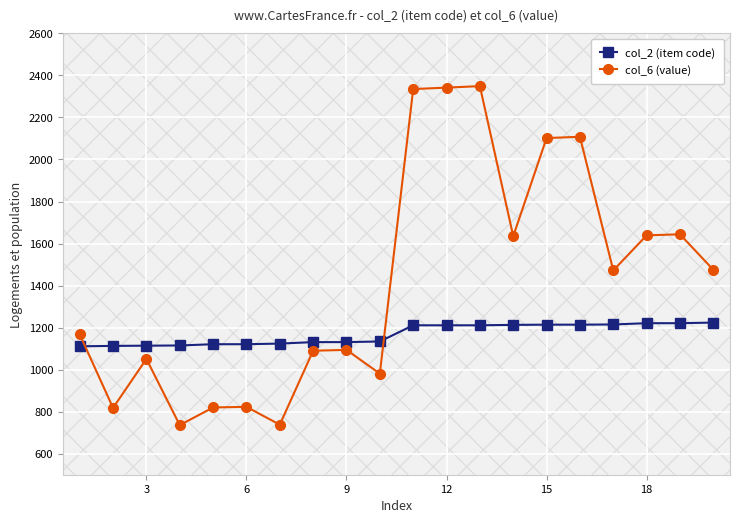

True or false: col_6 (value) has more than 2 interior local peaks.

True